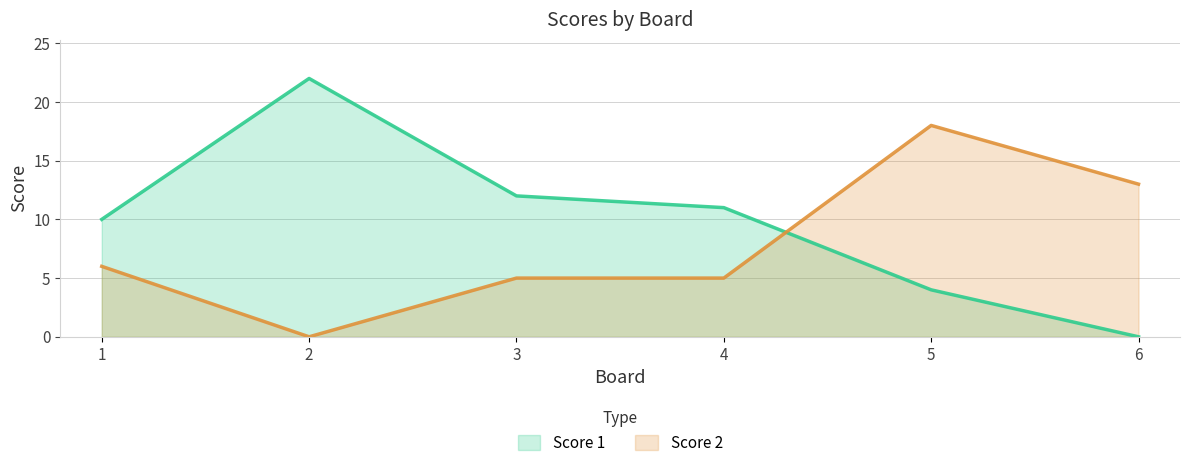

True or false: Score 1 and Score 2 cross at least once.

True